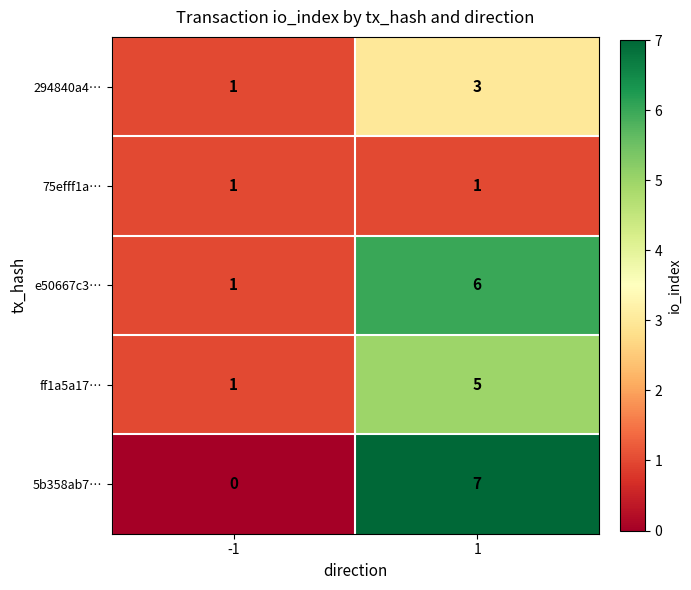

Reading left to right, transcribe all the data shown in this chart.

294840a4…: 1	3
75efff1a…: 1	1
e50667c3…: 1	6
ff1a5a17…: 1	5
5b358ab7…: 0	7